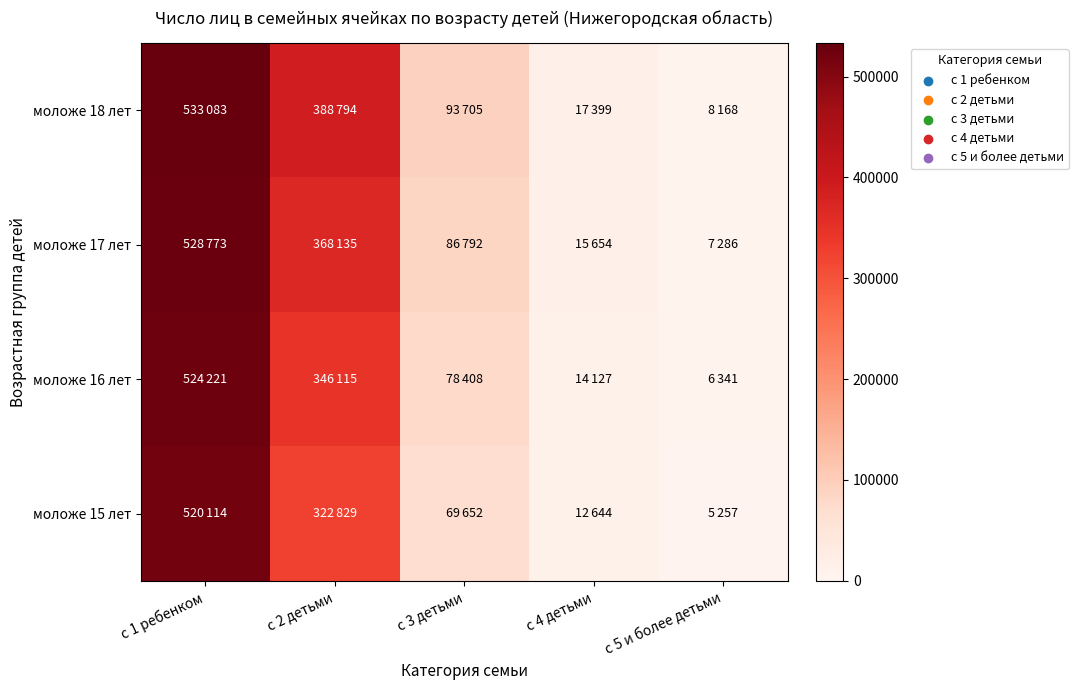

Reading right to left, list all the values displayed in this chart.

моложе 18 лет: с 5 и более детьми=8168	с 4 детьми=17399	с 3 детьми=93705	с 2 детьми=388794	с 1 ребенком=533083
моложе 17 лет: с 5 и более детьми=7286	с 4 детьми=15654	с 3 детьми=86792	с 2 детьми=368135	с 1 ребенком=528773
моложе 16 лет: с 5 и более детьми=6341	с 4 детьми=14127	с 3 детьми=78408	с 2 детьми=346115	с 1 ребенком=524221
моложе 15 лет: с 5 и более детьми=5257	с 4 детьми=12644	с 3 детьми=69652	с 2 детьми=322829	с 1 ребенком=520114